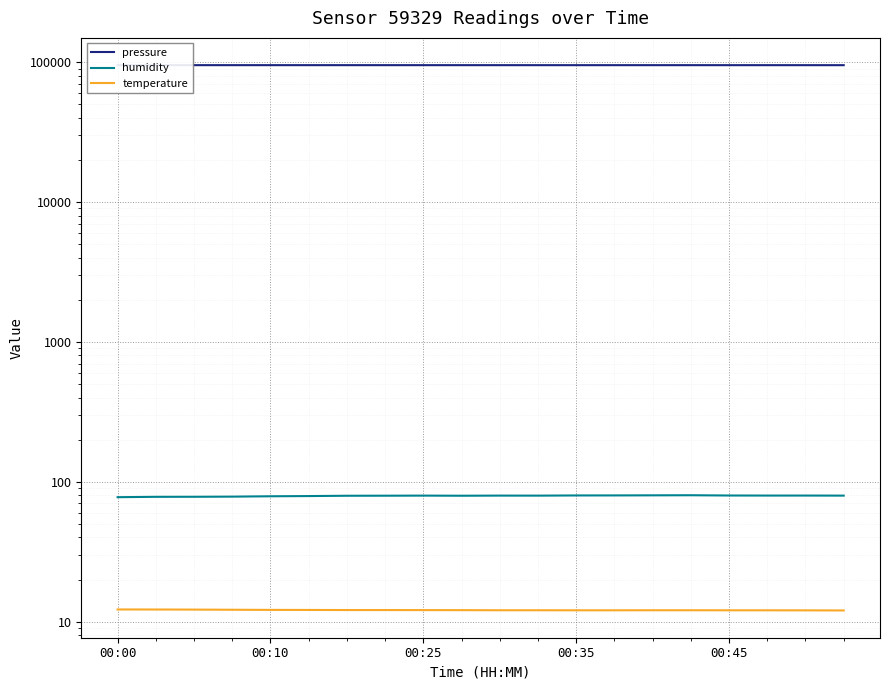

Reading right to left, what are all the values shown in this chart?

pressure: 95166.6	95175.7	95180.5	95182.2	95186.4	95187.1	95184.6	95181.0	95183.1	95183.5	95188.1	95188.8	95193.6	95190.1	95195.3	95195.6	95196.9	95192.5	95196.1	95202.7
humidity: 79.7	79.8	79.7	79.8	80.2	80.0	79.9	79.9	79.6	79.7	79.5	79.7	79.5	79.5	79.1	78.8	78.3	78.2	78.1	77.6
temperature: 12.0	12.1	12.1	12.1	12.1	12.1	12.1	12.1	12.1	12.1	12.1	12.1	12.1	12.1	12.1	12.1	12.2	12.2	12.2	12.2